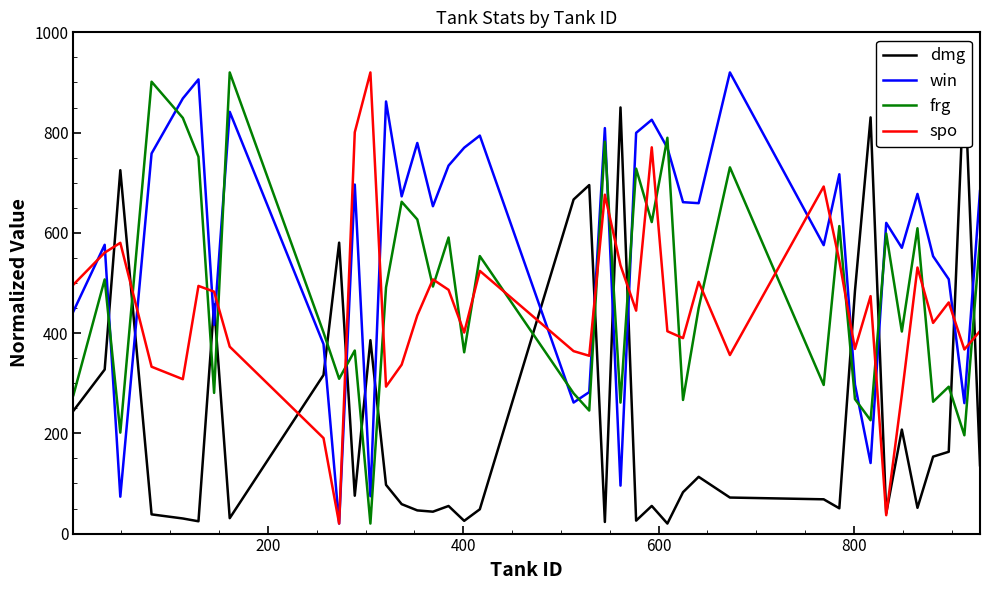

True or false: frg and spo intersect in this chart.

True